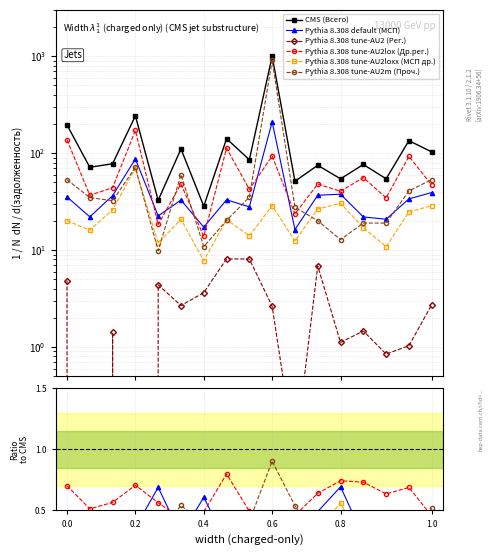

How many lines are shown in the chart?

6